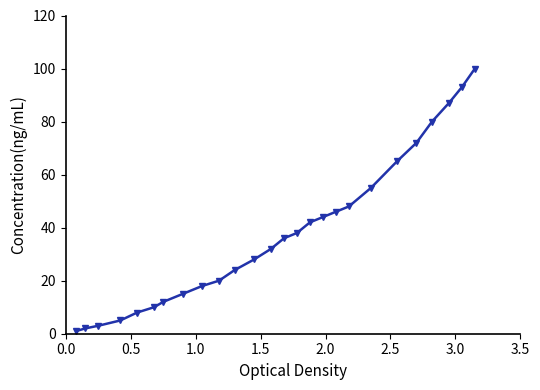

What is the difference between the maximum and second lowest values?

98